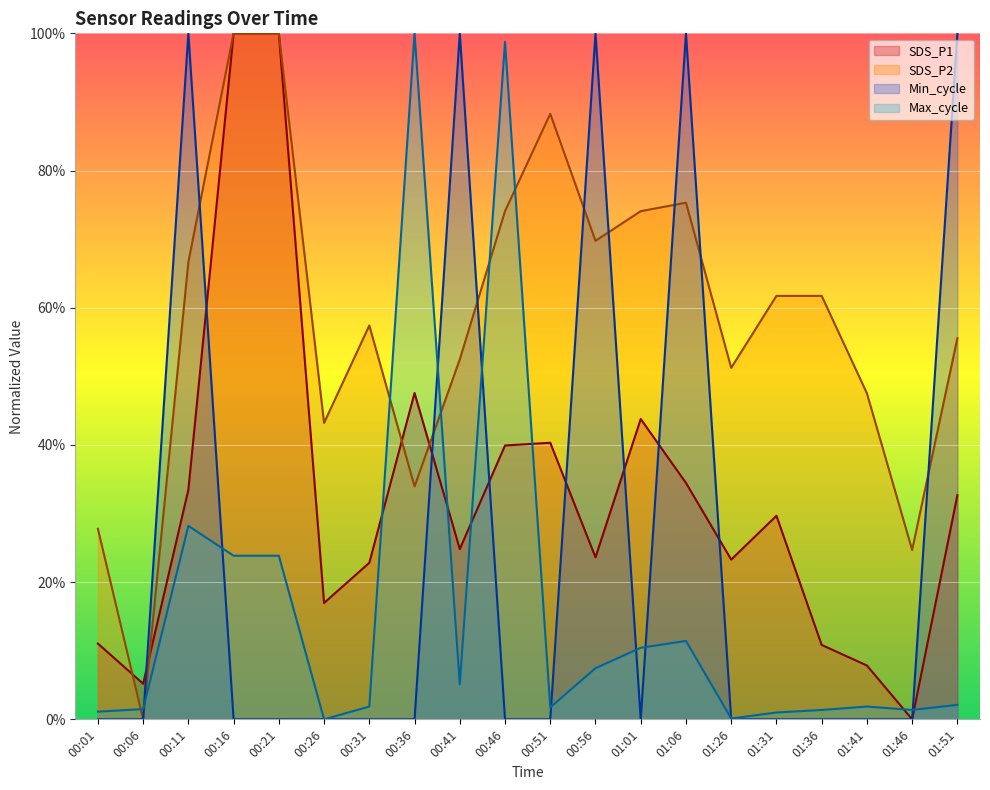

What is the difference between the second highest and second lowest values in the Min_cycle series?

100.0